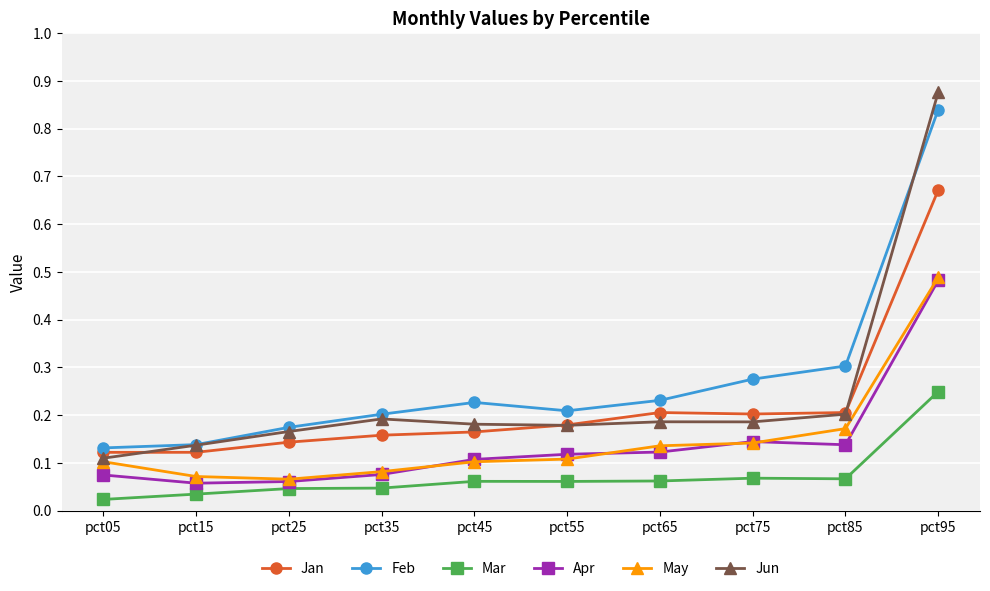

Which series has the widest spread of values?

Jun